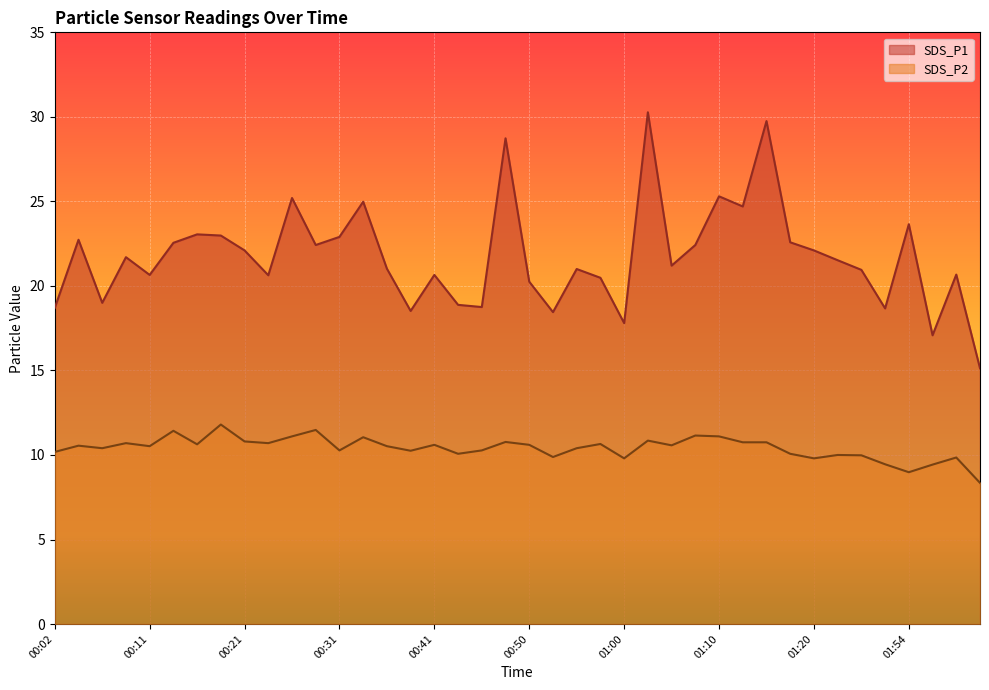

At how many categories does at least one series exceed 11?

40